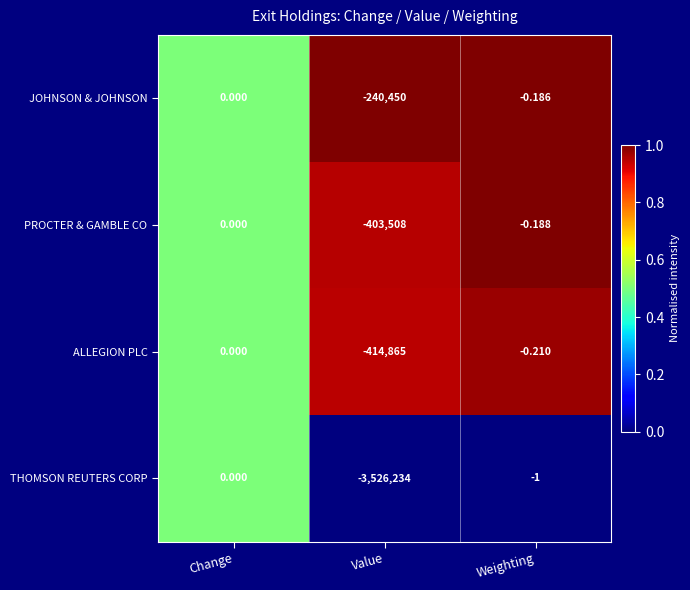

Which category has the highest value across all series?

Change